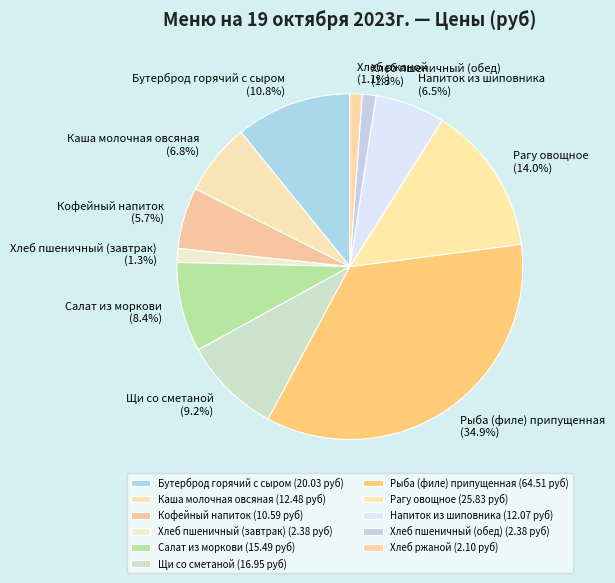

Does any single category account for the majority?

No